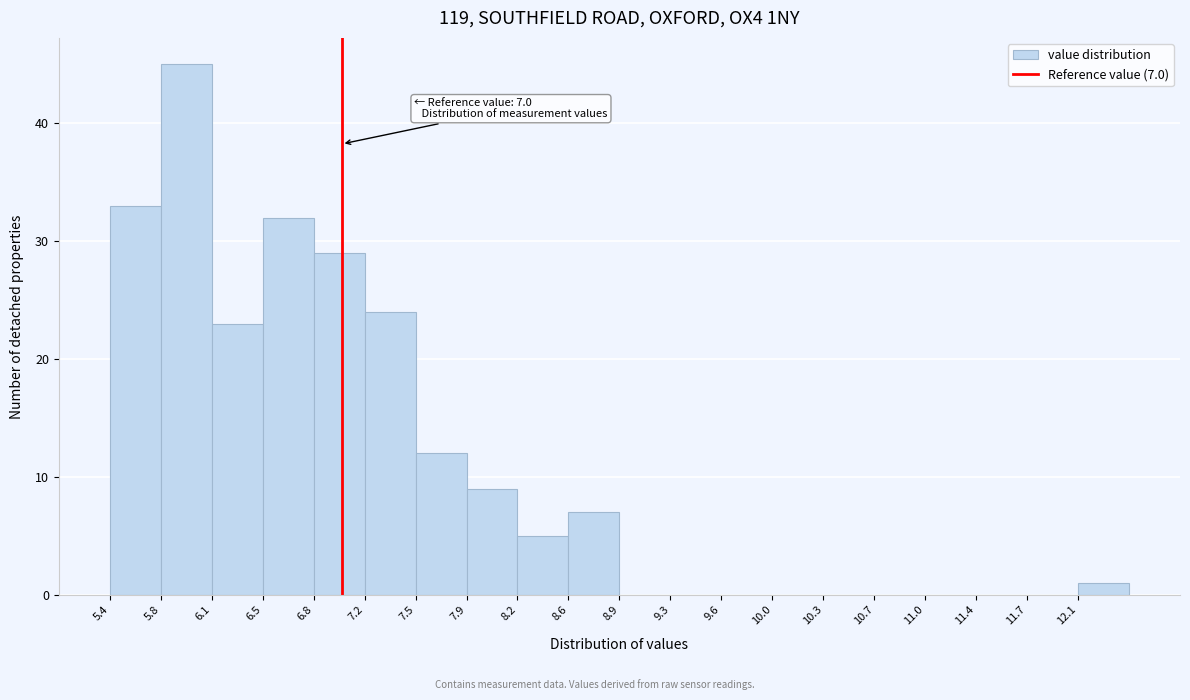

Over which range of the x-axis is the bar tallest?

5.75 to 6.10